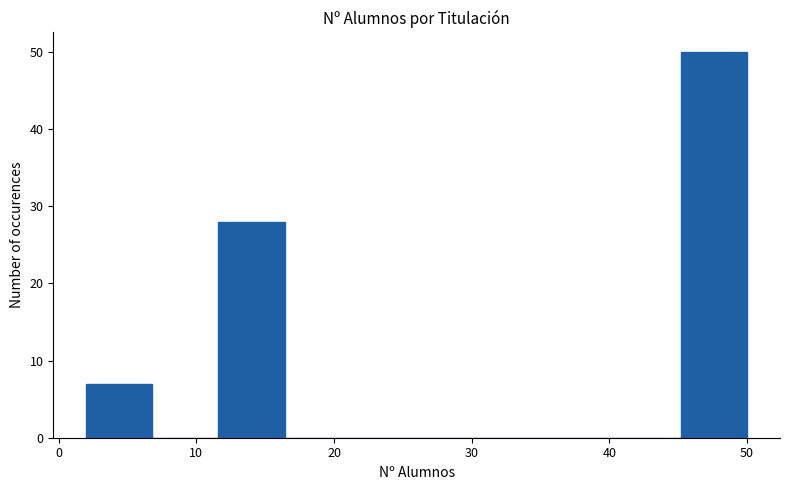

Which range on the x-axis has the tallest bar?

45.2 to 50.0